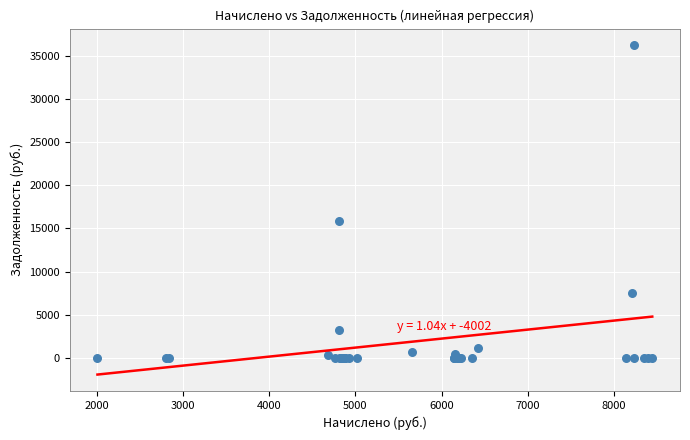

What Y value in the scatter plot is closest to 18105?

15850.6